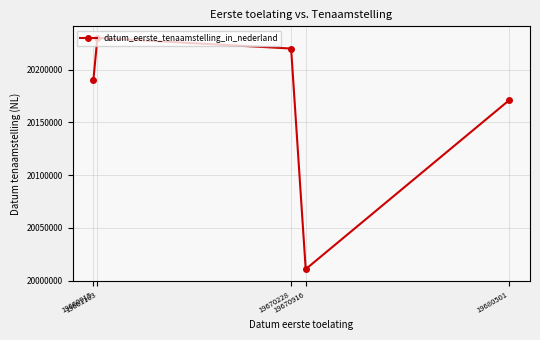

Reading left to right, extract all data points from this chart.

19660915=20190325	19661103=20230203	19670228=20220110	19670916=20010823	19680501=20171127